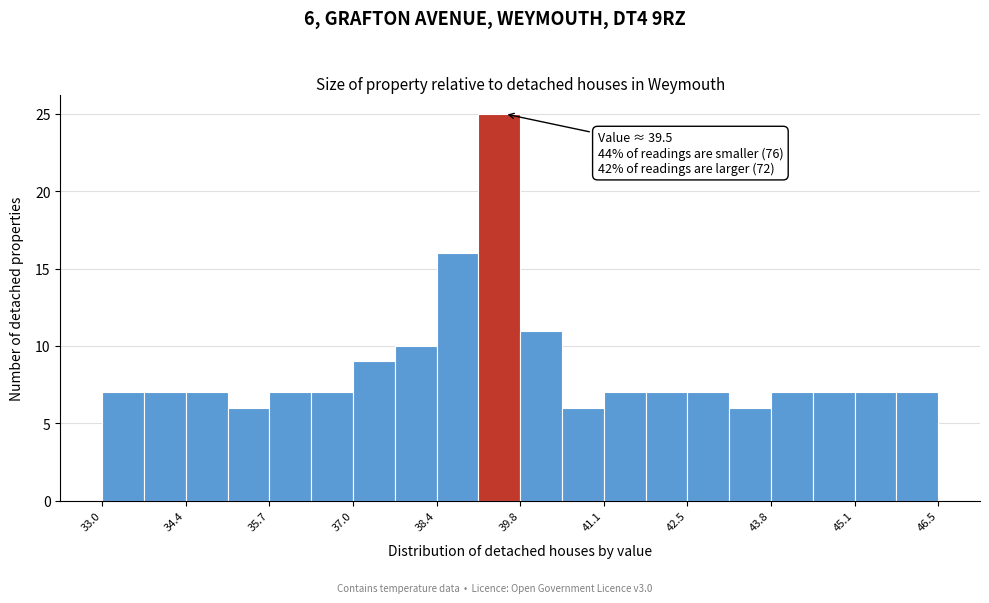

Around what value on the x-axis is the tallest bar? Give the approximate position of its centre, as read against the axis.

39.4